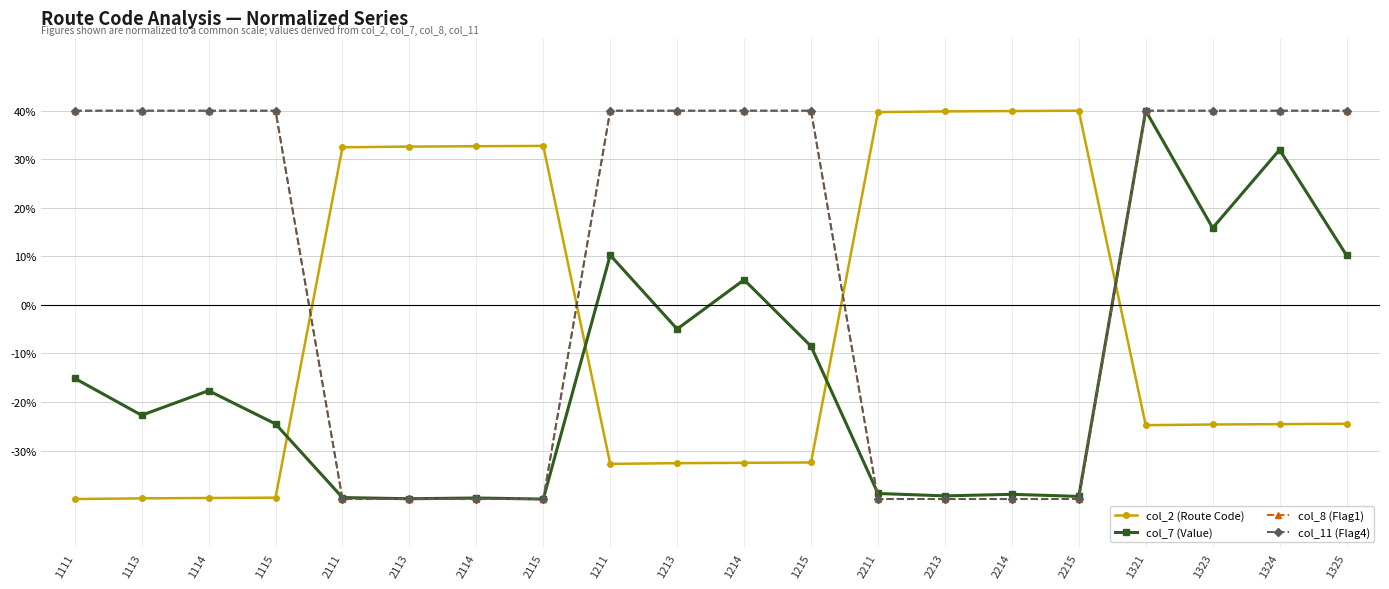

Reading left to right, what are all the values shown in this chart?

col_2 (Route Code): -40.0	-39.9	-39.8	-39.7	32.5	32.6	32.7	32.8	-32.8	-32.6	-32.5	-32.5	39.7	39.9	39.9	40.0	-24.8	-24.6	-24.6	-24.5
col_7 (Value): -15.1	-22.7	-17.7	-24.5	-39.7	-39.9	-39.8	-40.0	10.2	-5.0	5.2	-8.5	-38.8	-39.3	-39.0	-39.5	40.0	15.8	32.0	10.2
col_8 (Flag1): 40.0	40.0	40.0	40.0	-40.0	-40.0	-40.0	-40.0	40.0	40.0	40.0	40.0	-40.0	-40.0	-40.0	-40.0	40.0	40.0	40.0	40.0
col_11 (Flag4): 40.0	40.0	40.0	40.0	-40.0	-40.0	-40.0	-40.0	40.0	40.0	40.0	40.0	-40.0	-40.0	-40.0	-40.0	40.0	40.0	40.0	40.0